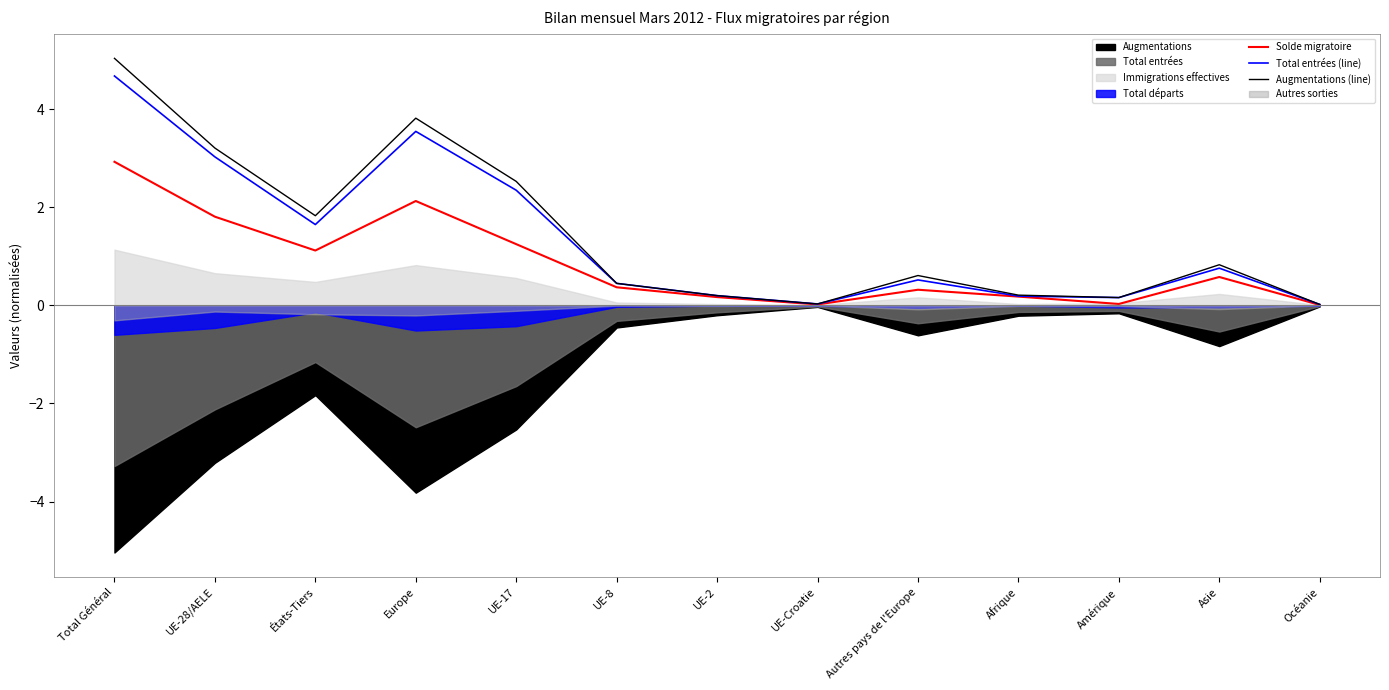

Which category has the highest value in the Solde migratoire series?

Total Général